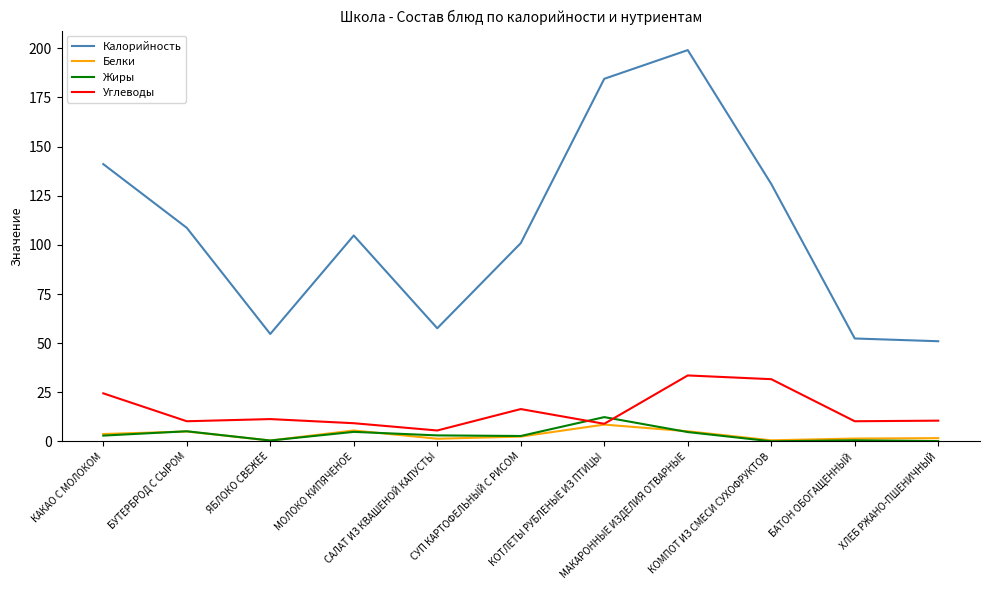

At how many categories does at least one series exceed 174?

2